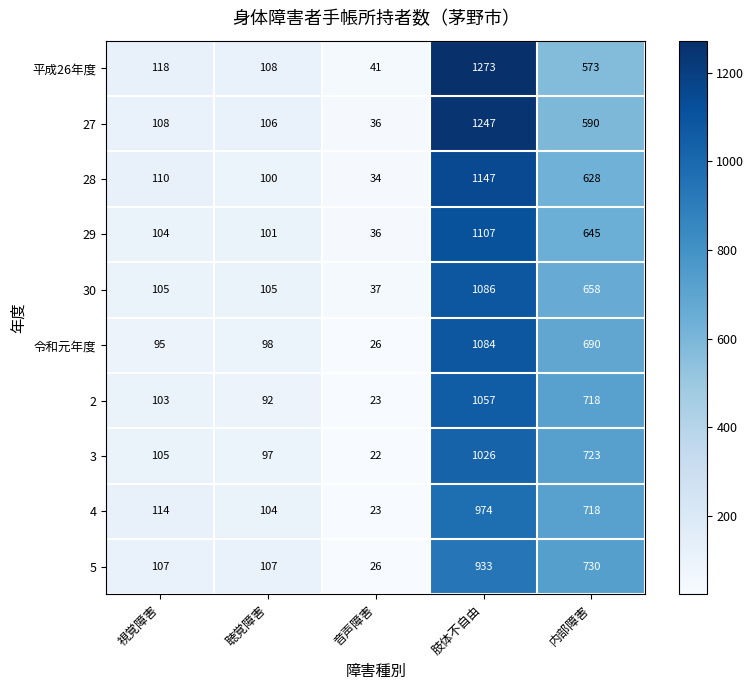

What is the difference between the maximum and second lowest values in the 令和元年度 series?

989